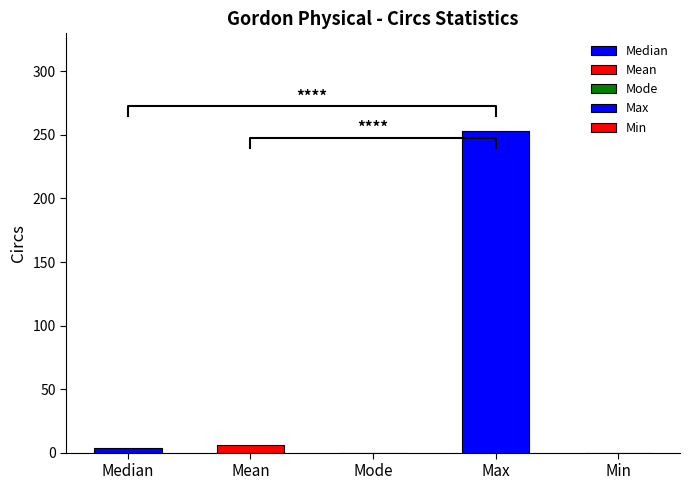

The value at Median is 4. True or false?

True